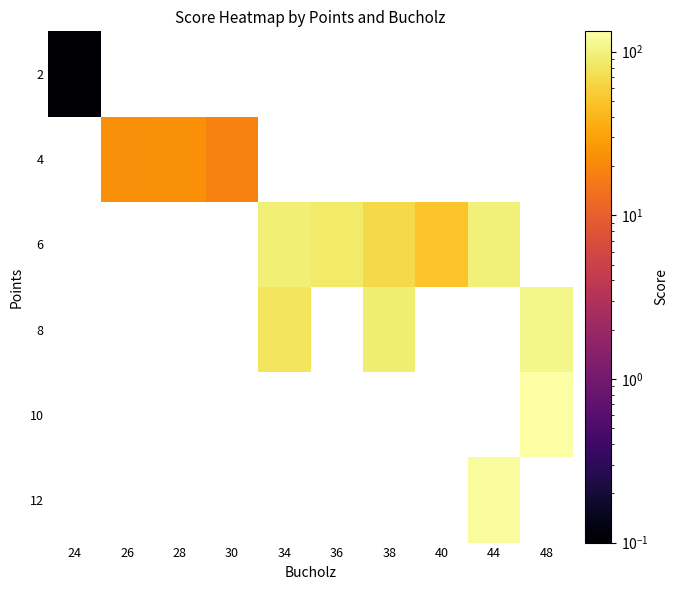

Which has a higher value, 24 or 28?

28